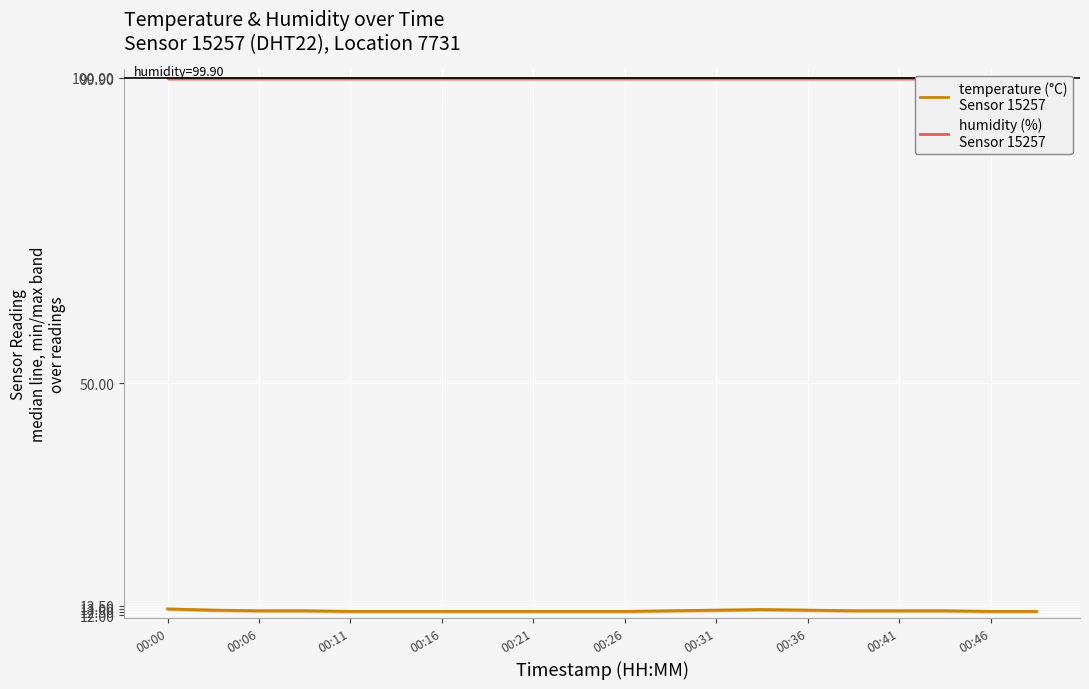

How many lines are shown in the chart?

2